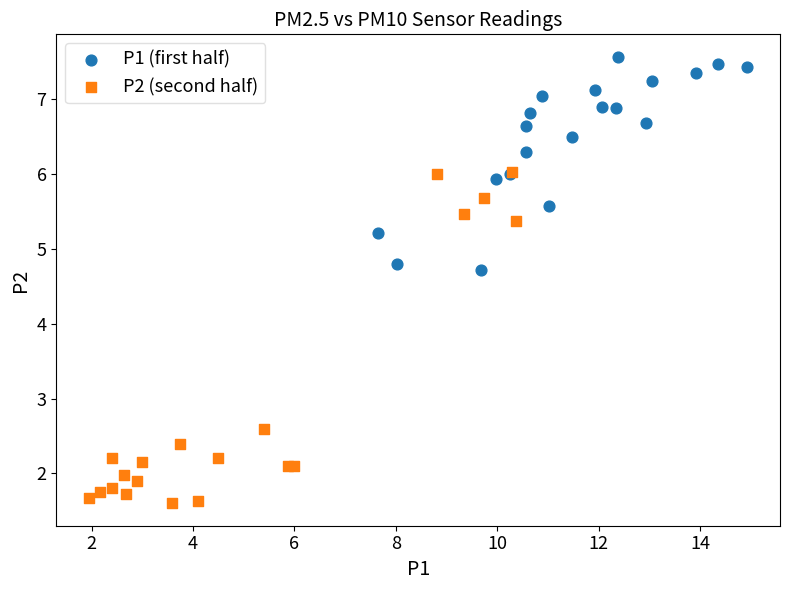

Which series has the largest Y range (max minus min)?

P2 (second half)